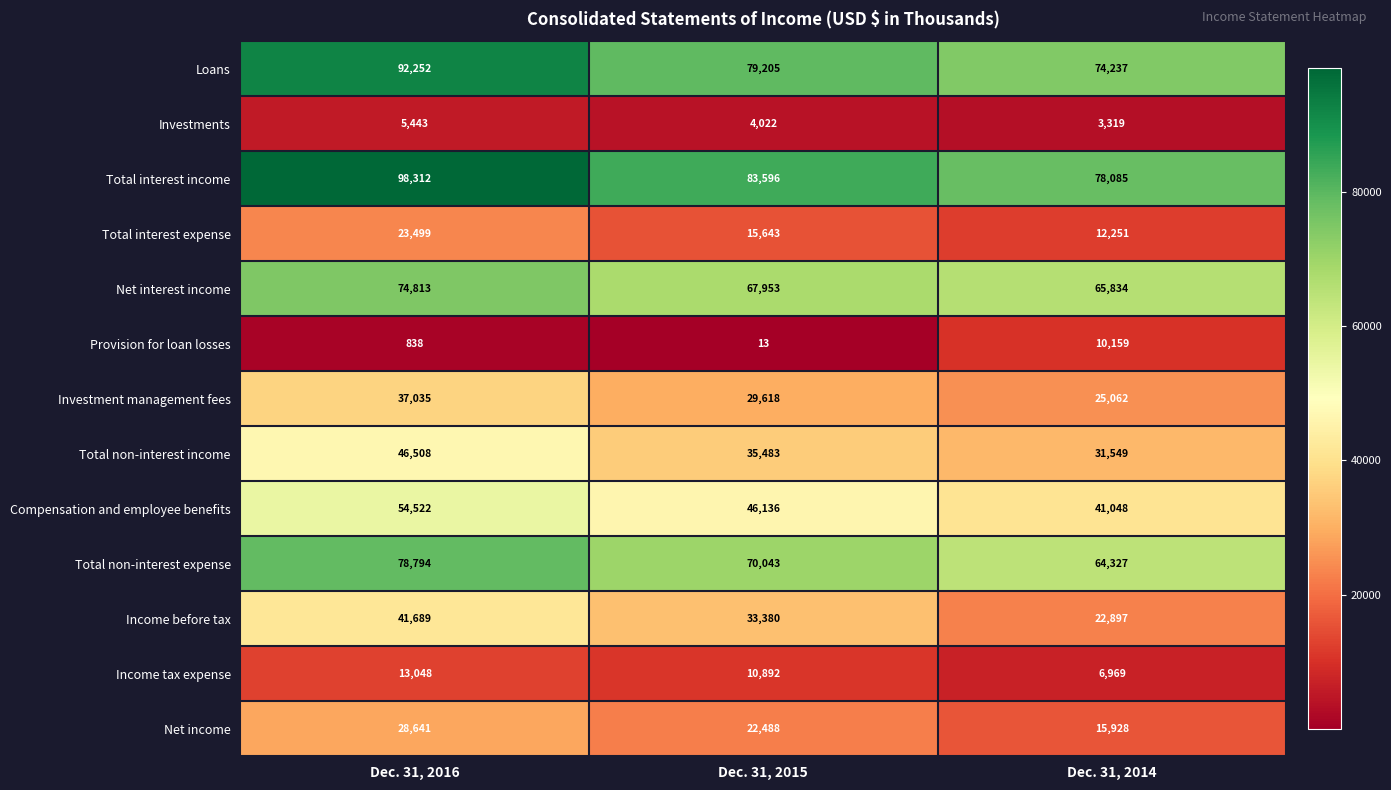

The Income tax expense series shows 13048 at Dec. 31, 2016. True or false?

True